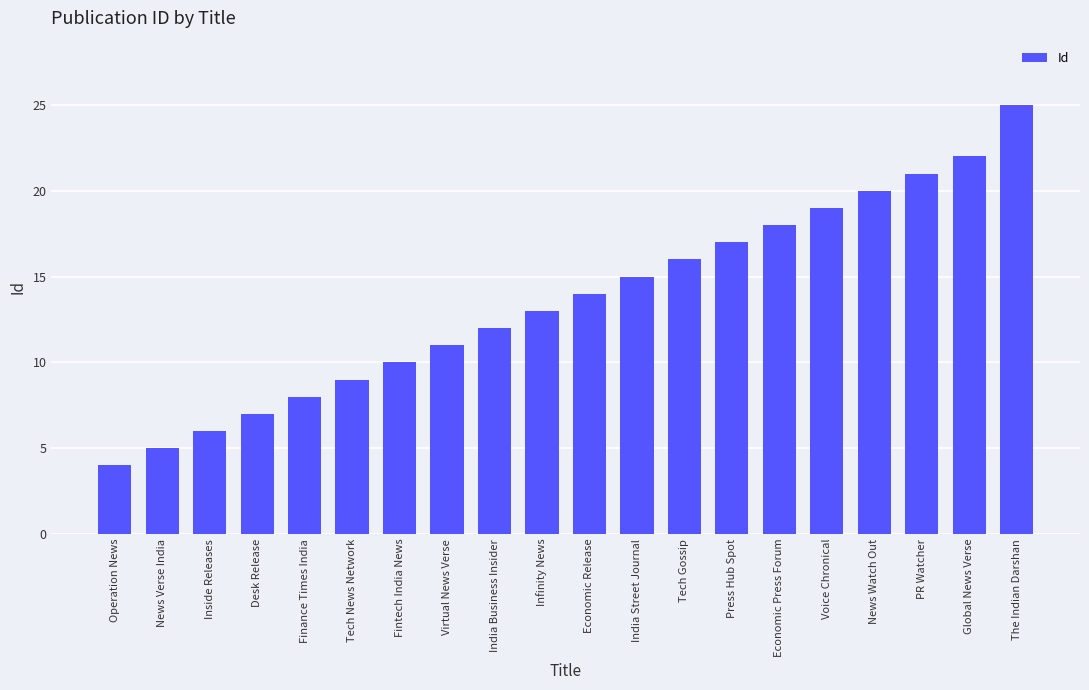

Which has a higher value, Tech News Network or News Verse India?

Tech News Network